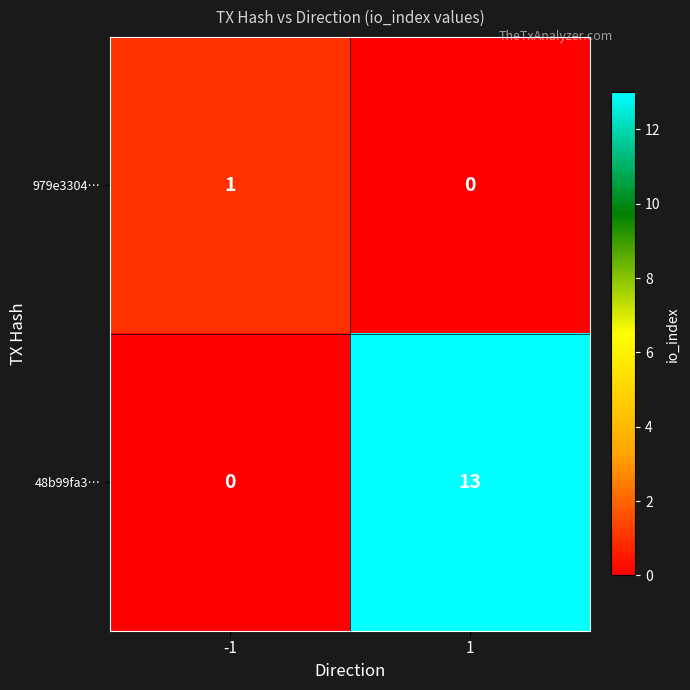

The value of 979e3304… at -1 is 1. True or false?

True